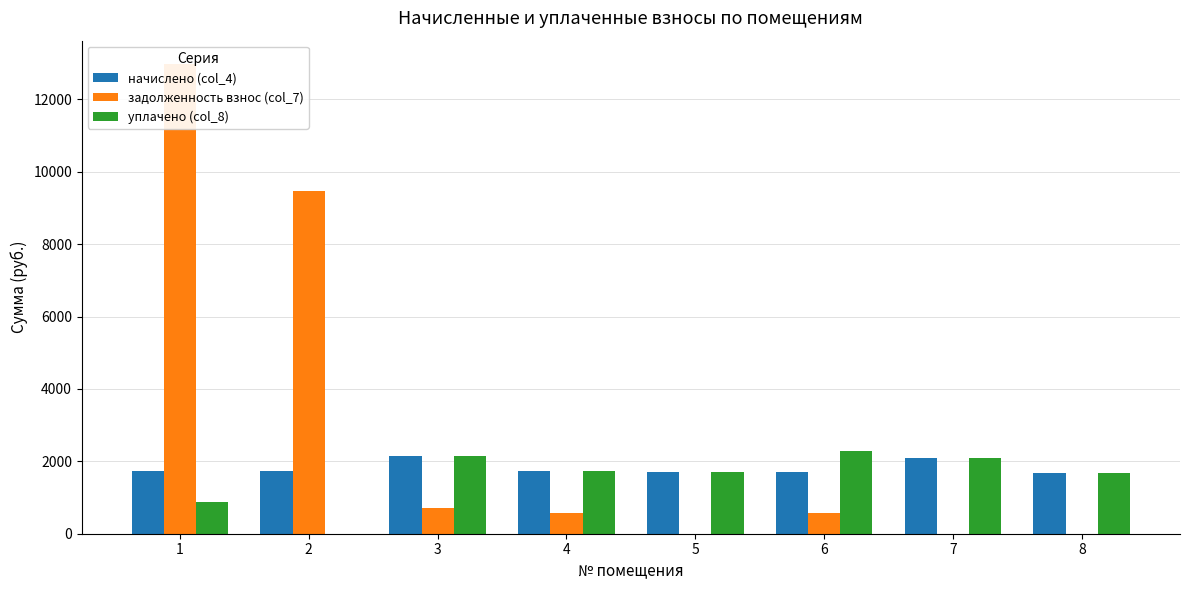

Is the value of начислено (col_4) at 4 greater than the value of уплачено (col_8) at 3?

No